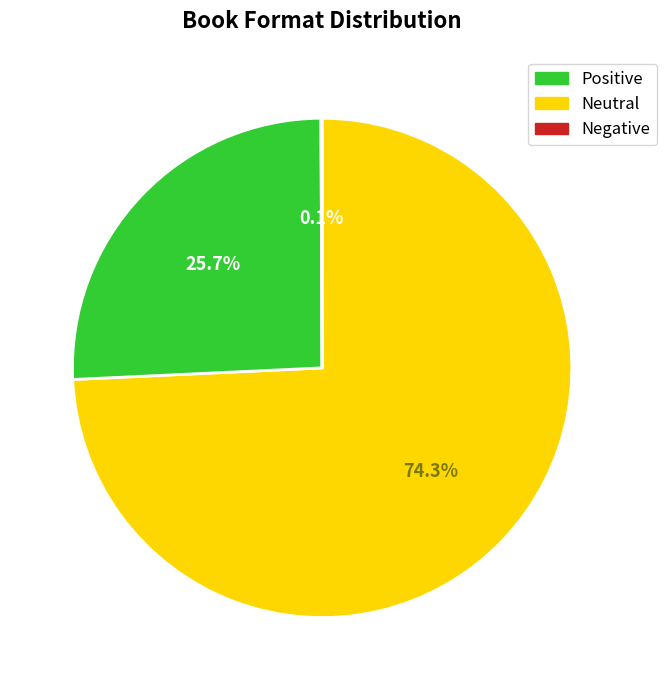

Is there any slice that represents more than half of the pie?

Yes